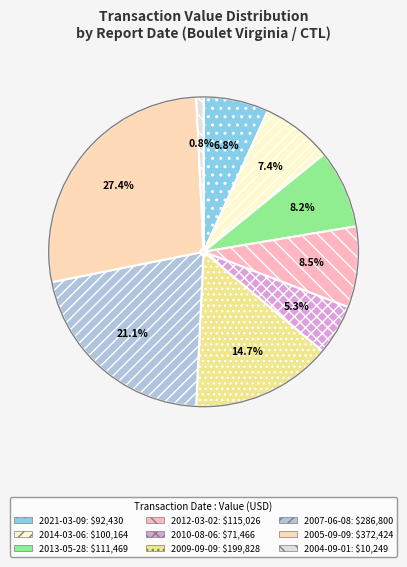

Is it true that 2005-09-09 is 27% of the pie?

True